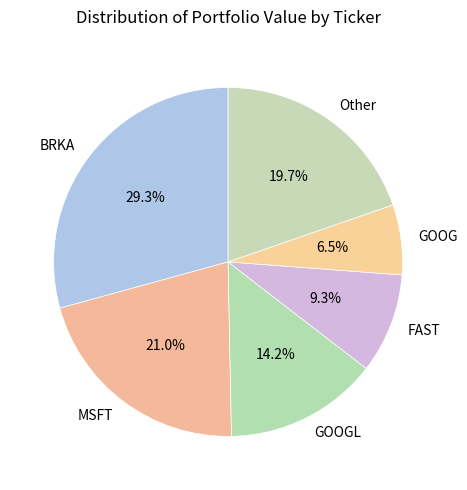

What is the smallest slice in the pie chart?

GOOG